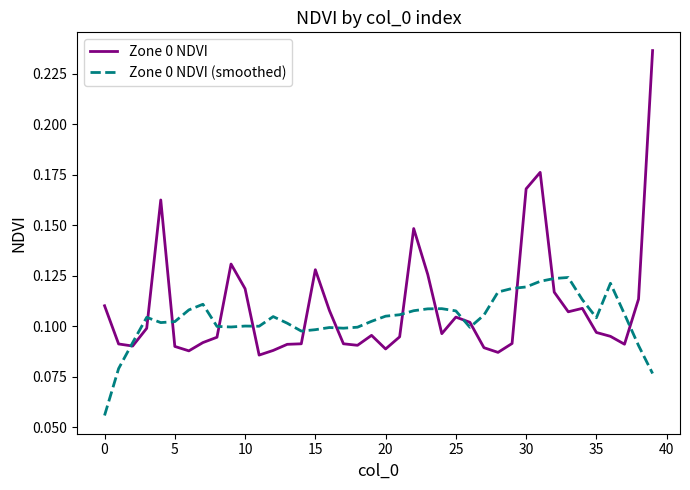

Which series has the widest spread of values?

Zone 0 NDVI